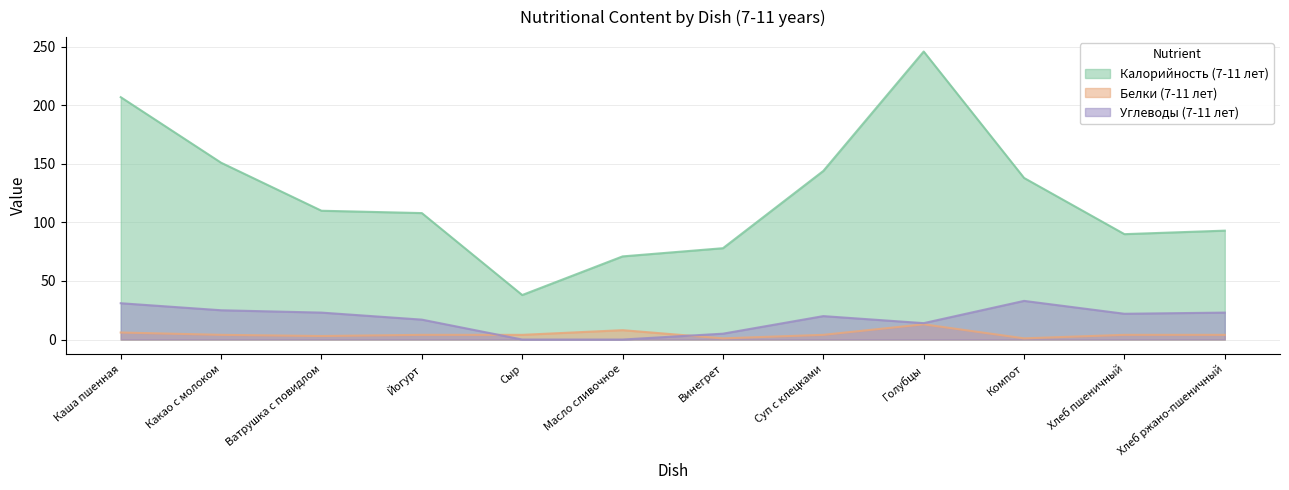

Reading left to right, transcribe all the data shown in this chart.

Калорийность (7-11 лет): Каша пшенная=207	Какао с молоком=151	Ватрушка с повидлом=110	Йогурт=108	Сыр=38	Масло сливочное=71	Винегрет=78	Суп с клецками=144	Голубцы=246	Компот=138	Хлеб пшеничный=90	Хлеб ржано-пшеничный=93
Белки (7-11 лет): Каша пшенная=6	Какао с молоком=4	Ватрушка с повидлом=3	Йогурт=4	Сыр=4	Масло сливочное=8	Винегрет=1	Суп с клецками=4	Голубцы=13	Компот=1	Хлеб пшеничный=4	Хлеб ржано-пшеничный=4
Углеводы (7-11 лет): Каша пшенная=31	Какао с молоком=25	Ватрушка с повидлом=23	Йогурт=17	Сыр=0	Масло сливочное=0	Винегрет=5	Суп с клецками=20	Голубцы=14	Компот=33	Хлеб пшеничный=22	Хлеб ржано-пшеничный=23